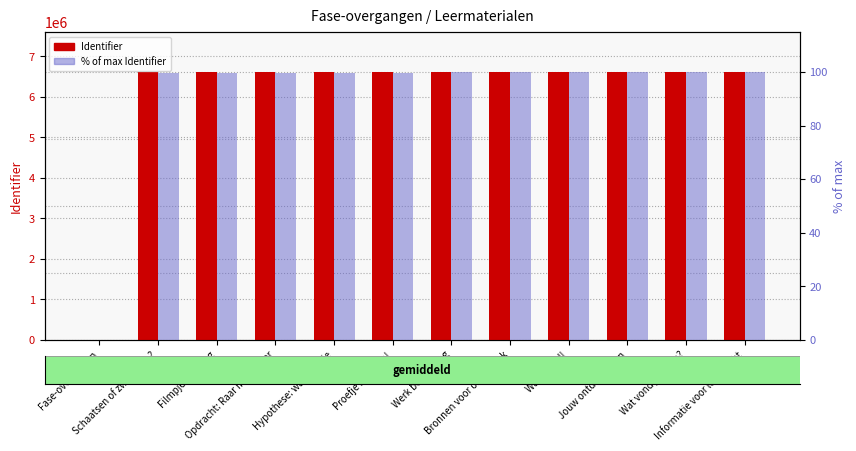

True or false: Identifier has a value of 1339124.6 at Wauw cool!.

False